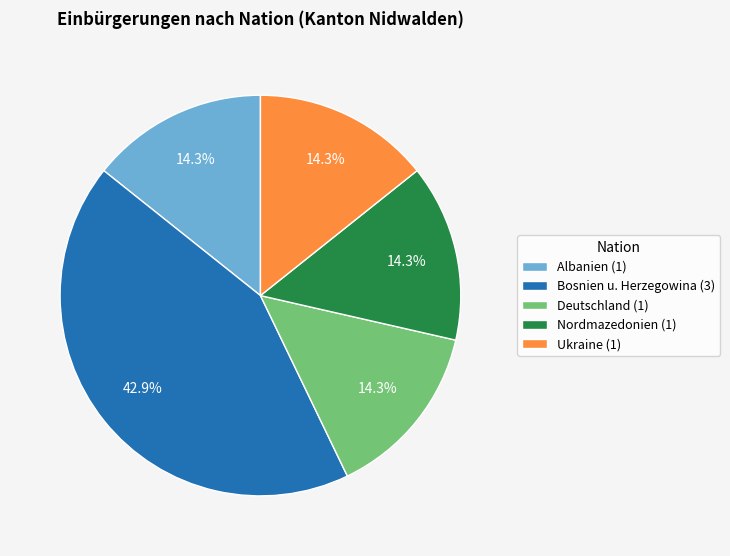

To the nearest percent, what percentage of the pie is Deutschland?

14%